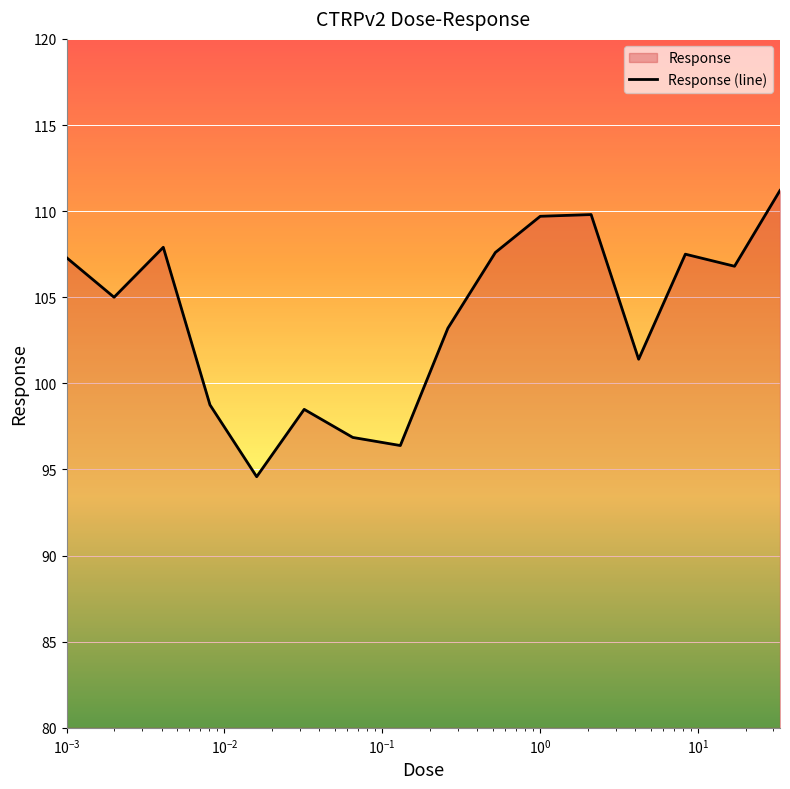

What is the minimum value shown in the chart?

94.6